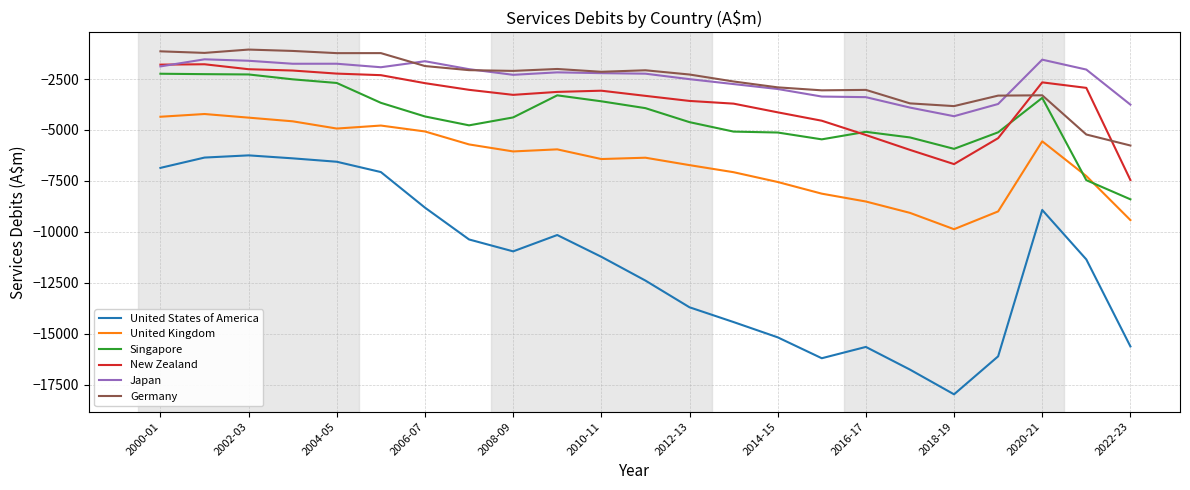

After their last crossing, which series has the higher values: Germany or New Zealand?

Germany